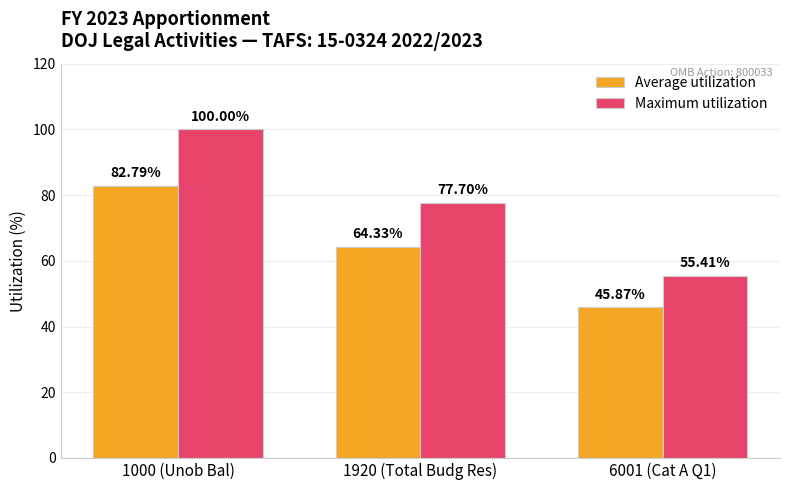

Which series has the largest total across all categories?

Maximum utilization